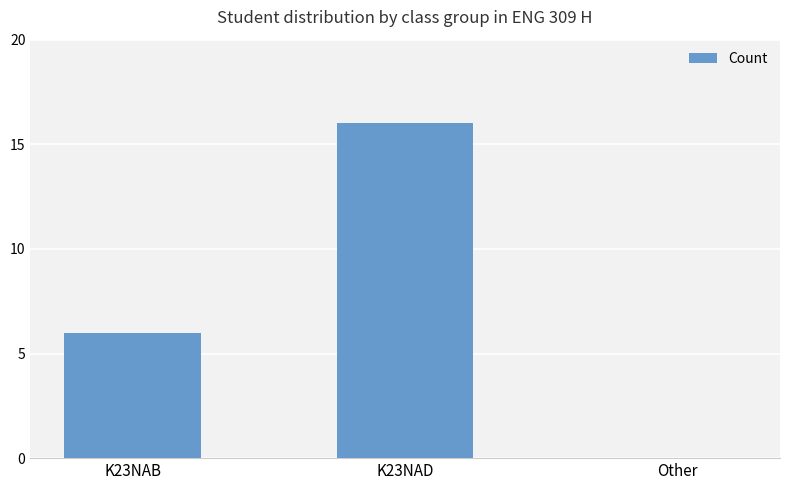

The value at Other is 0. True or false?

True